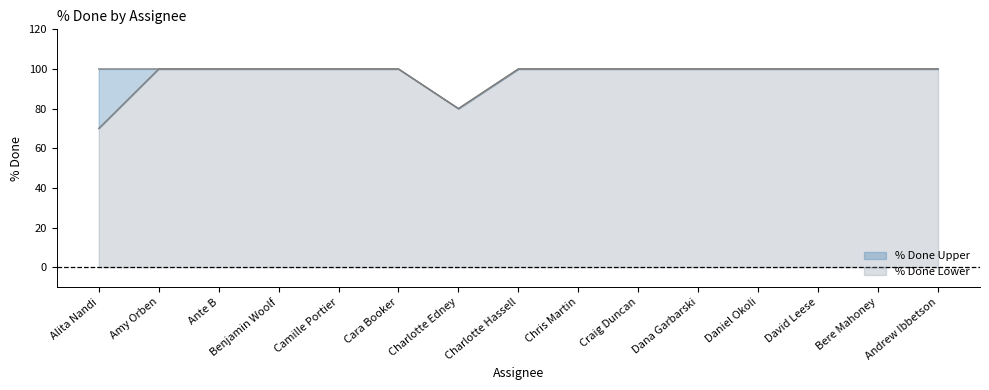

What is the label of the 7th point from the right?

Chris Martin